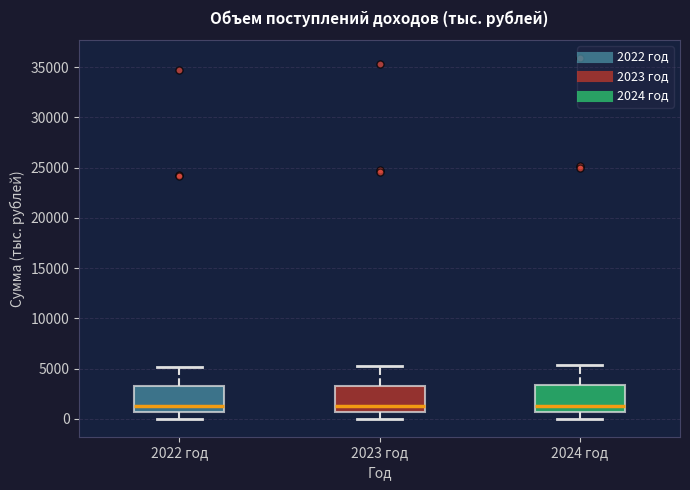

Reading left to right, transcribe this box plot: for each box, give where its median line is, the range the box spans, and where its two whiskers end, as read against the y-axis. The values are not printed on the chart, so give them approximately, as read against the axis.

2022 год: median 1500, box 500 to 3000, whiskers 0 to 5000
2023 год: median 1500, box 500 to 3500, whiskers 0 to 5000
2024 год: median 1500, box 500 to 3500, whiskers 0 to 5500